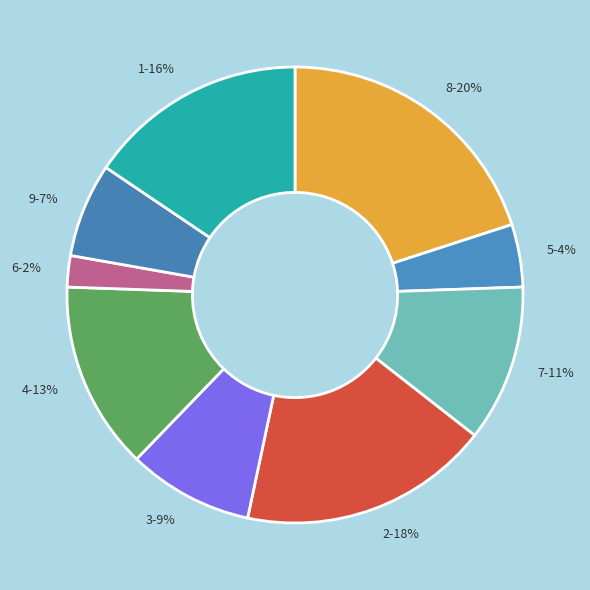

Do 4-13% and 9-7% together represent more than half of the pie?

No